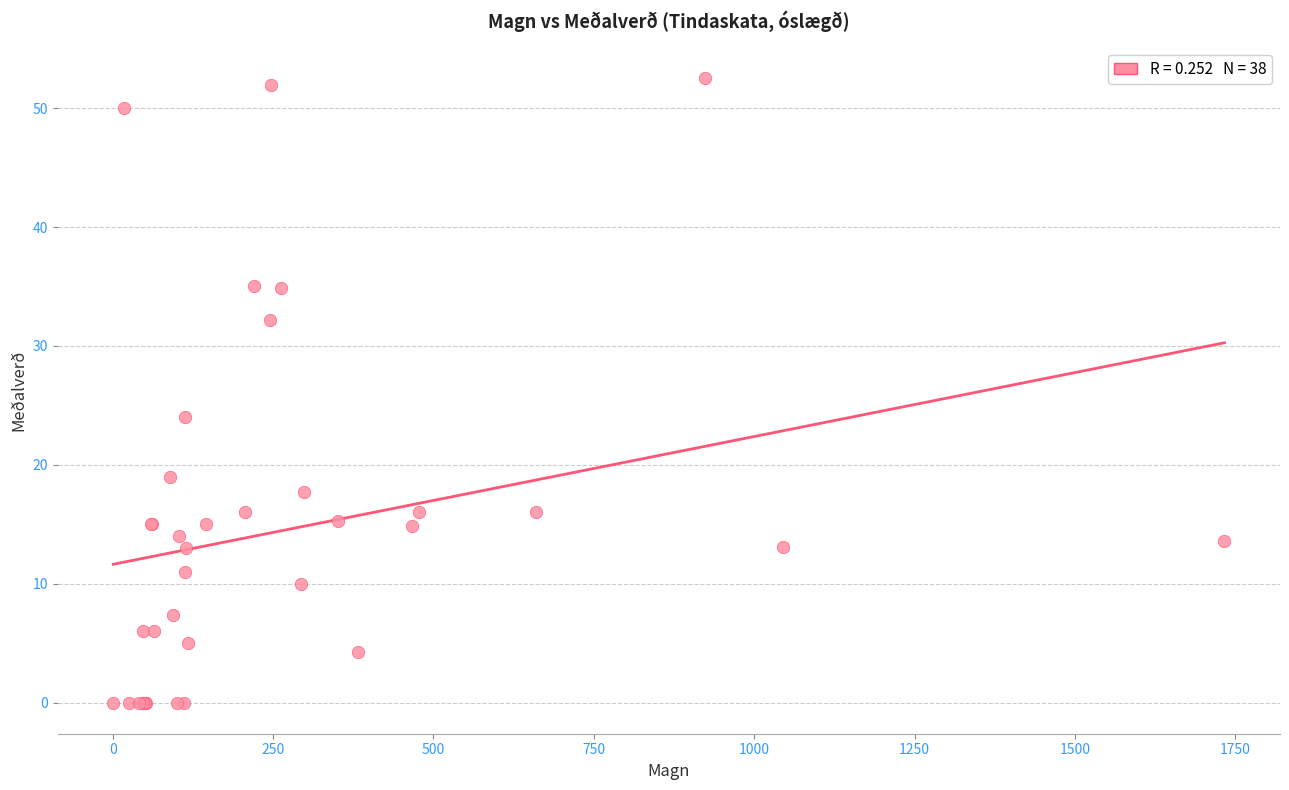

What Y value in the scatter plot is closest to 26?

24.0